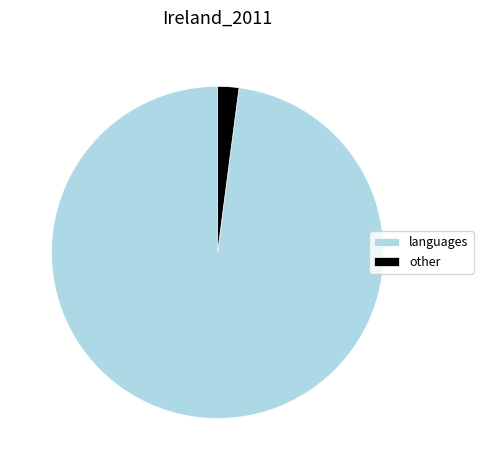

Which slice represents more than half of the pie?

languages